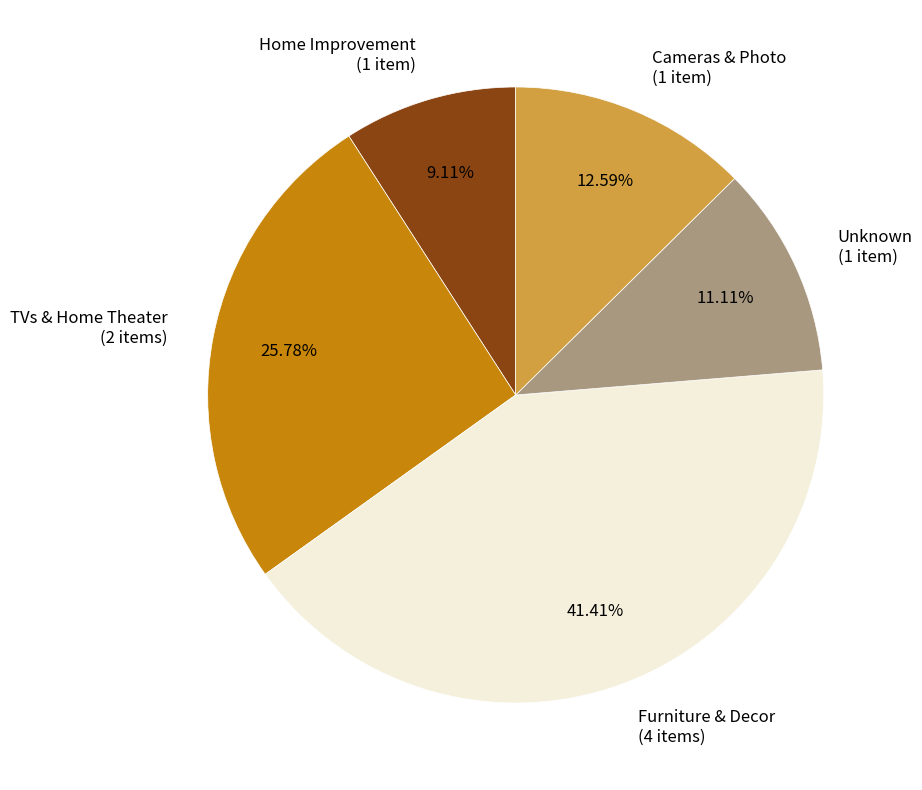

To the nearest percent, what is the average slice percentage?

20%